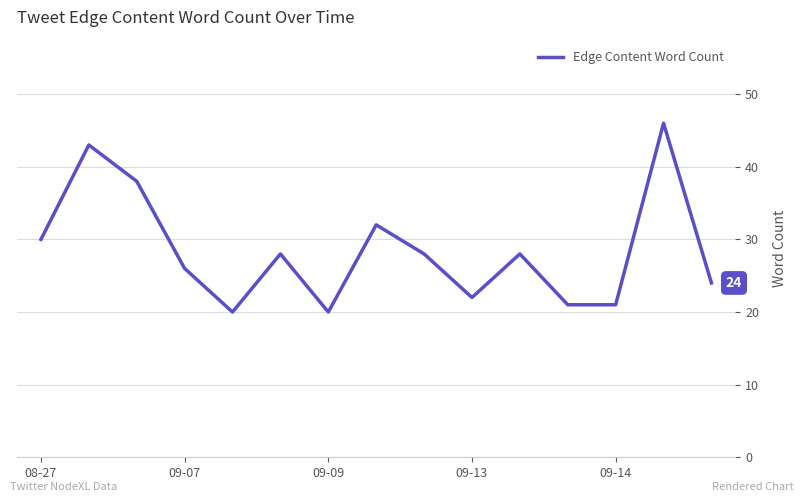

What is the smallest value displayed?

20